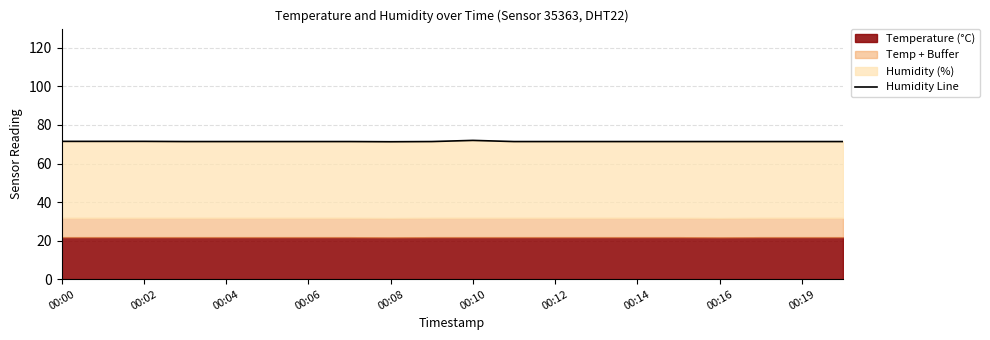

Reading left to right, extract all data points from this chart.

71.5	71.5	71.5	71.4	71.4	71.4	71.4	71.4	71.3	71.4	72.0	71.4	71.4	71.4	71.4	71.4	71.4	71.4	71.4	71.4